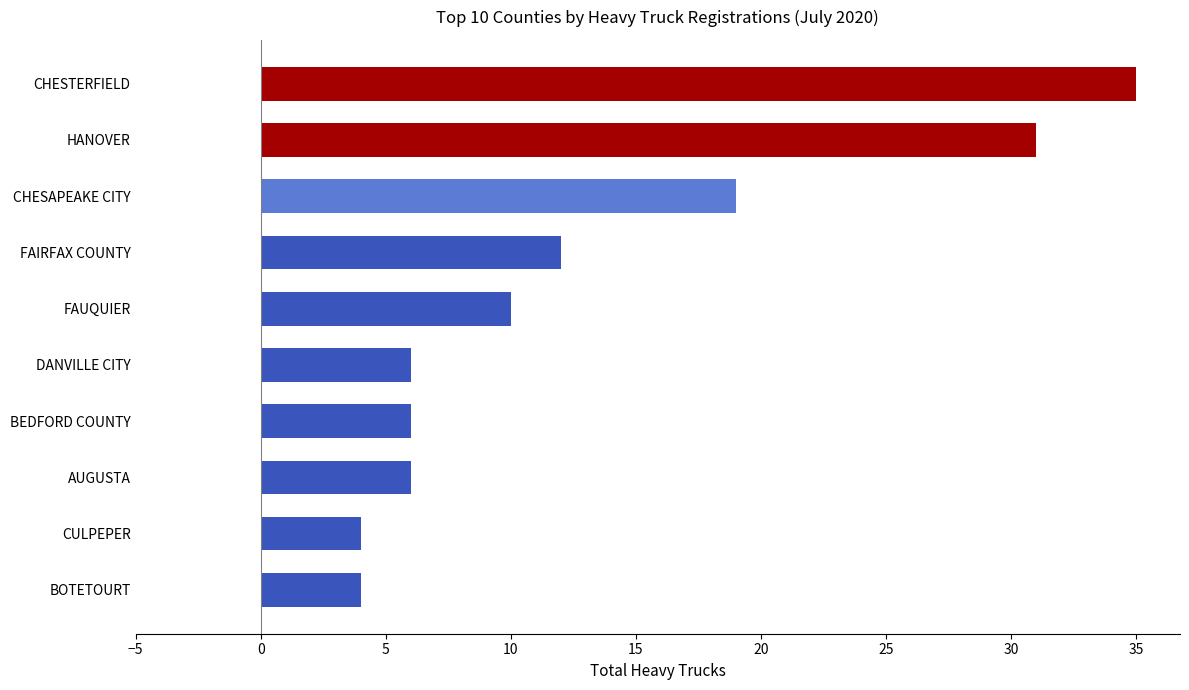

Approximately how many times larger is the value at BEDFORD COUNTY compared to AUGUSTA?

1.0